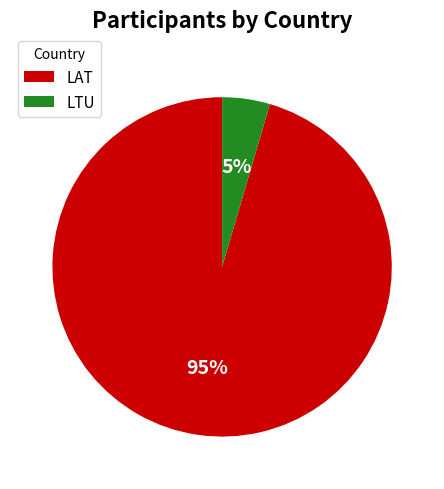

Which has a higher value, LAT or LTU?

LAT